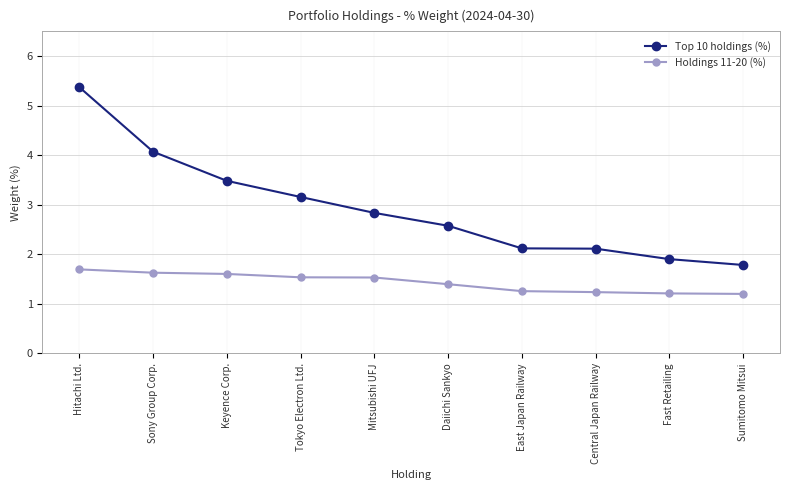

How many lines are shown in the chart?

2